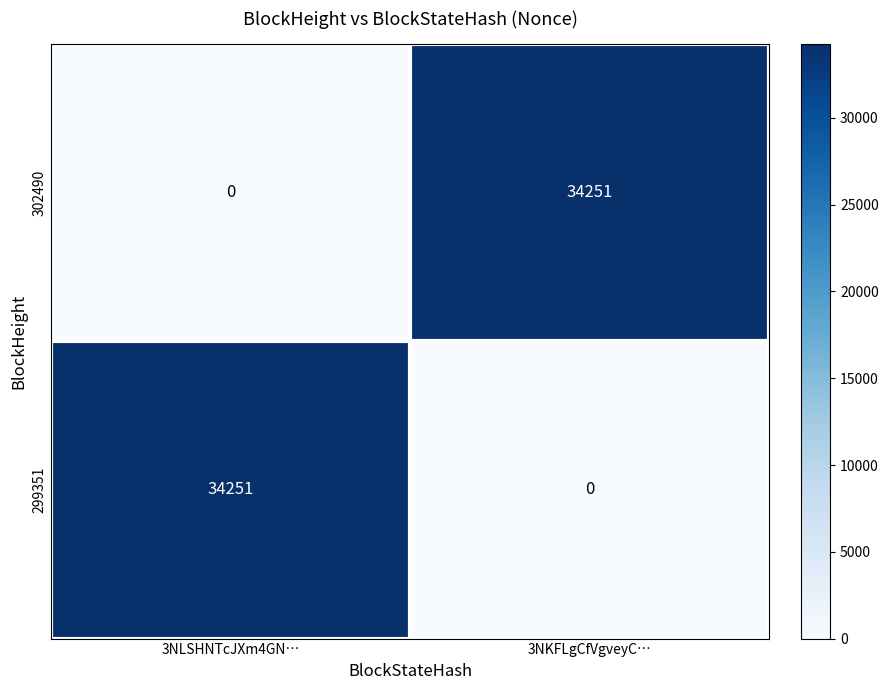

The 302490 series shows 59931 at 3NKFLgCfVgveyC…. True or false?

False